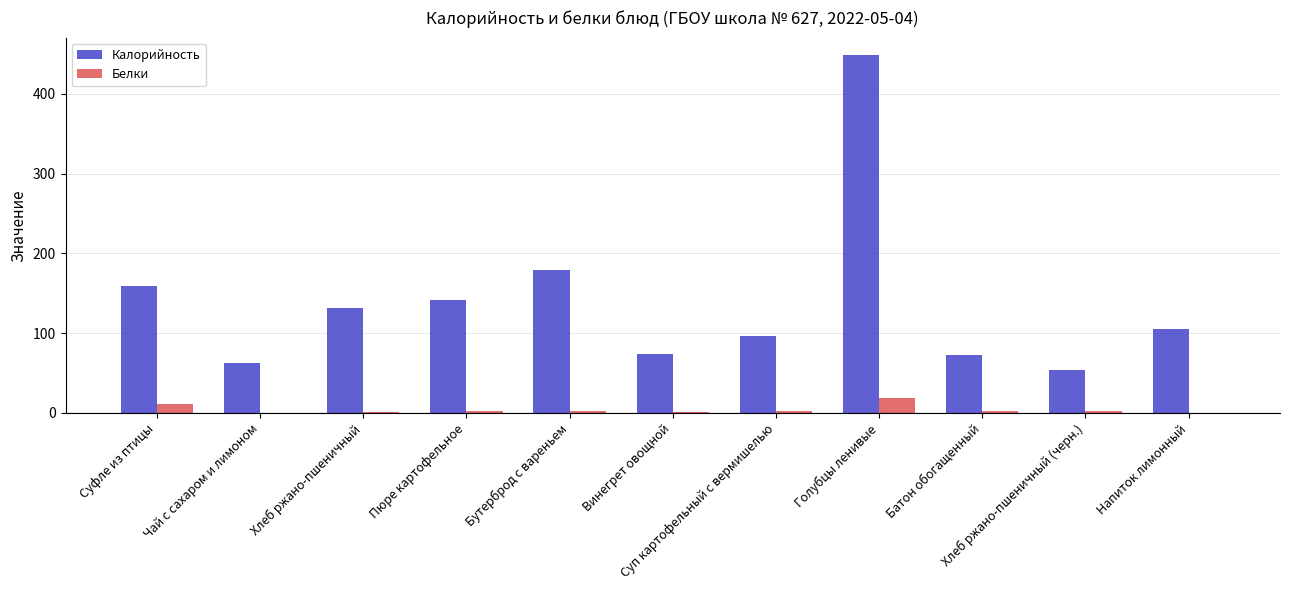

Which series has the largest total across all categories?

Калорийность